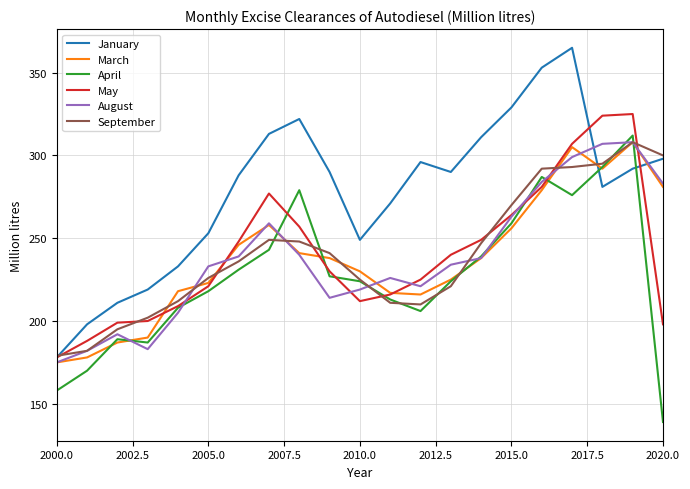

What is the greatest value displayed?

365